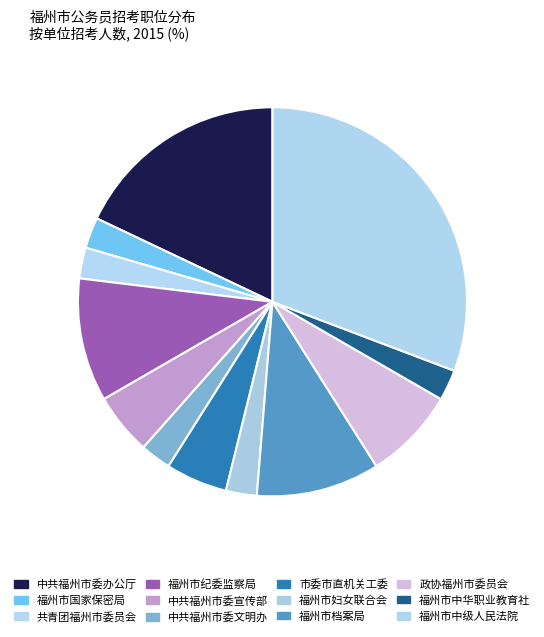

Count the number of slices in the pie.

12